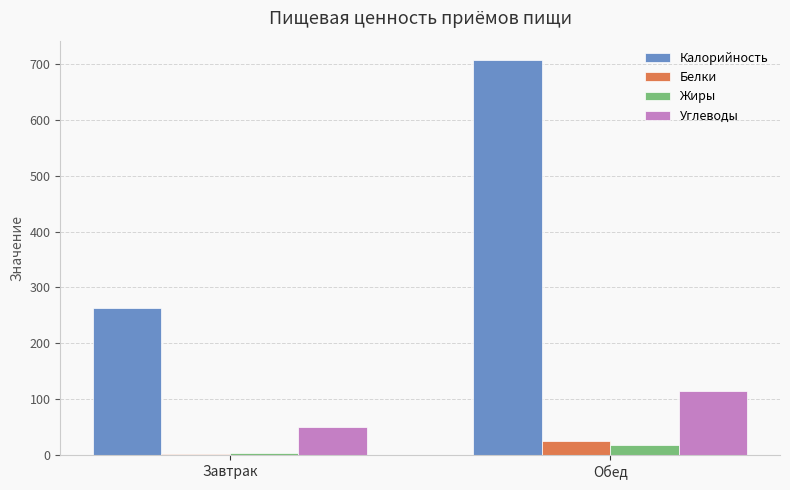

Reading right to left, transcribe all the data shown in this chart.

Калорийность: Обед=706	Завтрак=264
Белки: Обед=26	Завтрак=2
Жиры: Обед=19	Завтрак=4
Углеводы: Обед=114	Завтрак=51